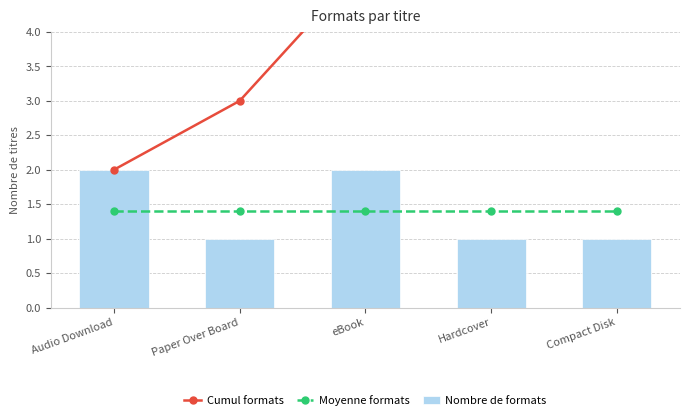

What is the label of the 3rd bar from the left?

eBook